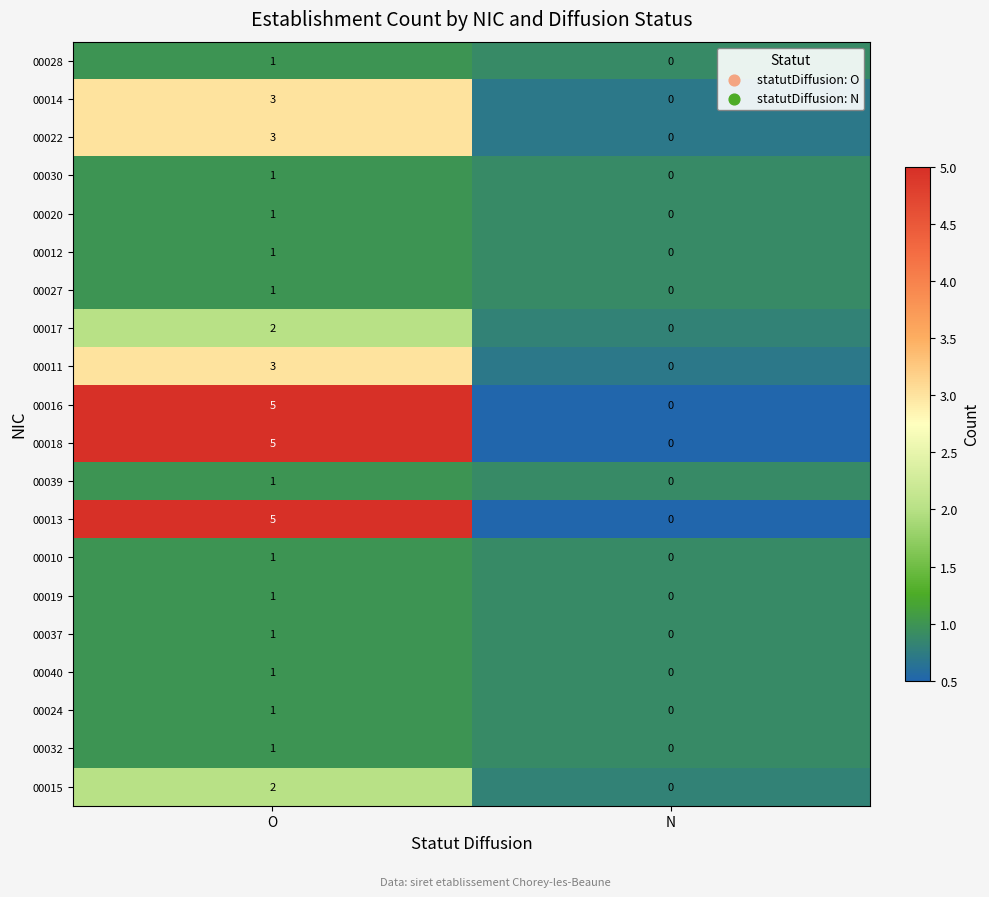

At which category is the sum across all series the highest?

O